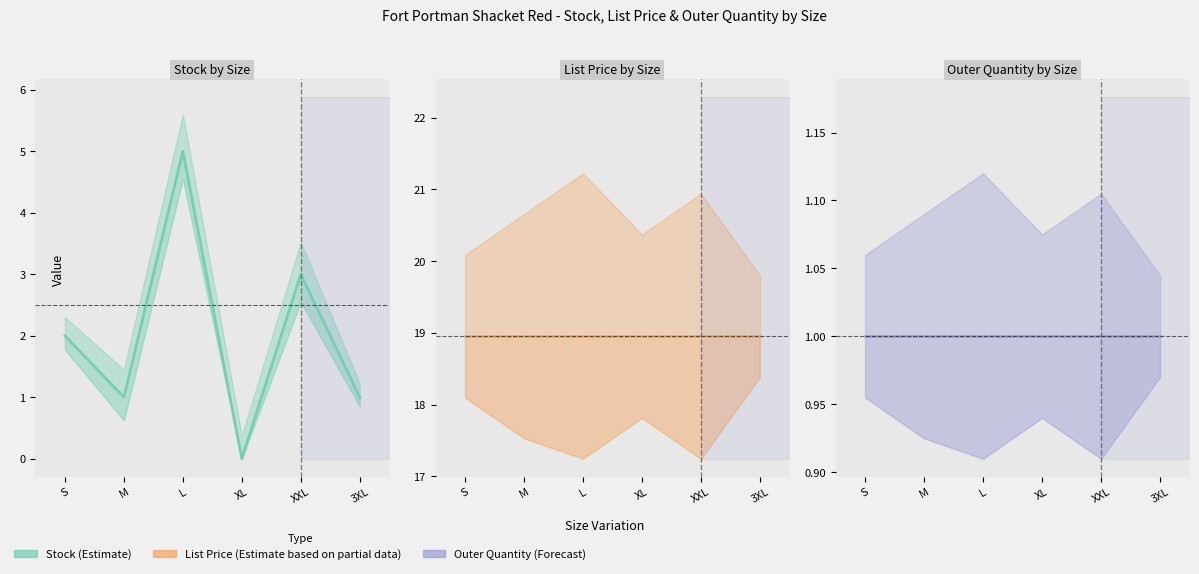

True or false: Outer Quantity has more than 2 interior local peaks.

False